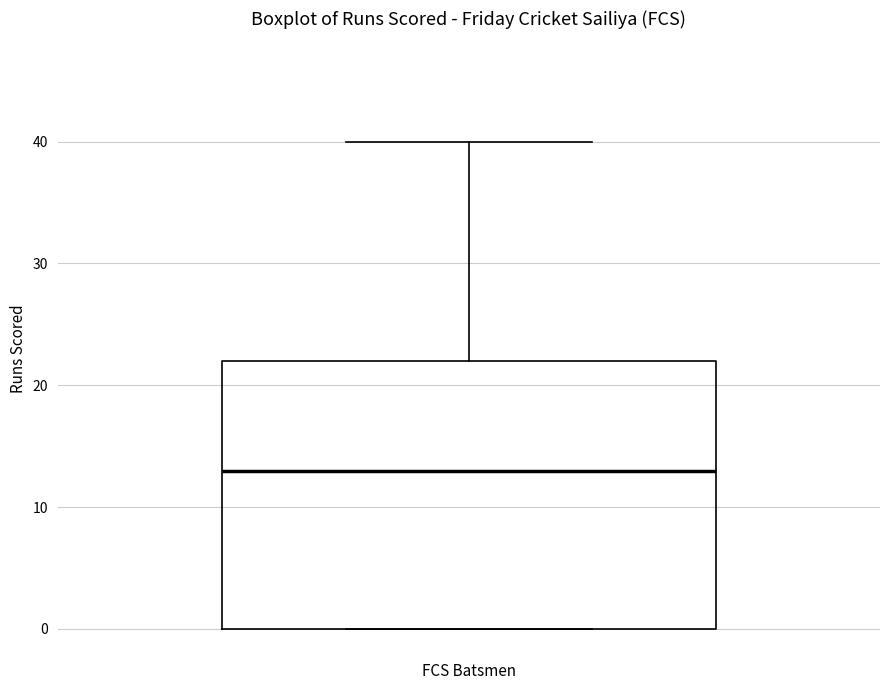

Where is the upper edge of the box for FCS Batsmen on the y-axis? The values are not printed on the chart, so give them approximately, as read against the axis.

22